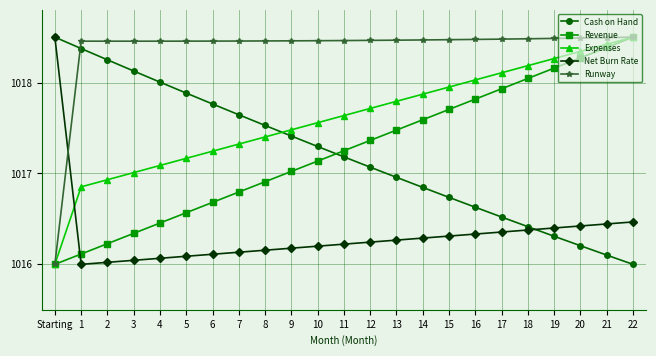

What is the difference between the Expenses values at 18 and 22?

0.3